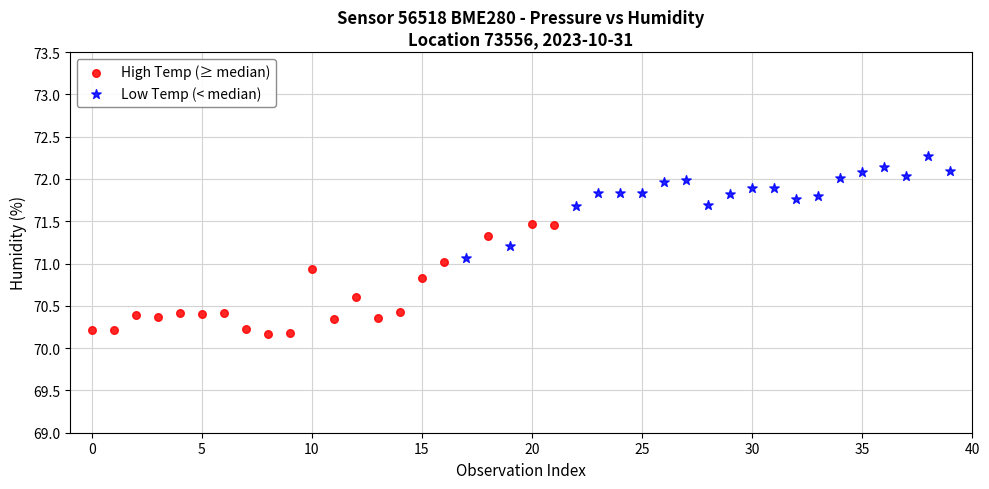

Which series reaches the minimum Y coordinate?

High Temp (≥ median)